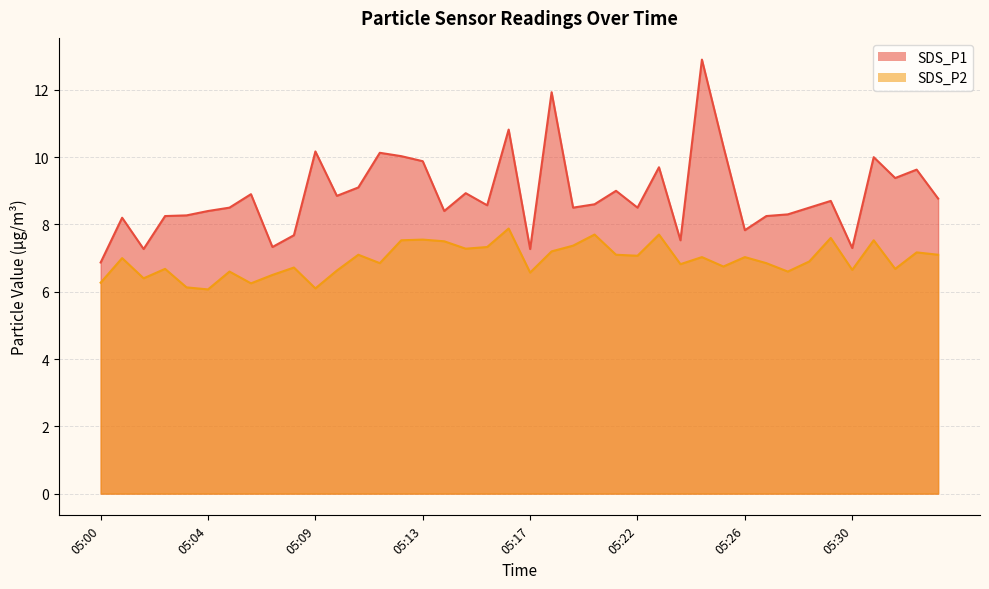

Where is SDS_P1 nearest to the value 9?

05:21